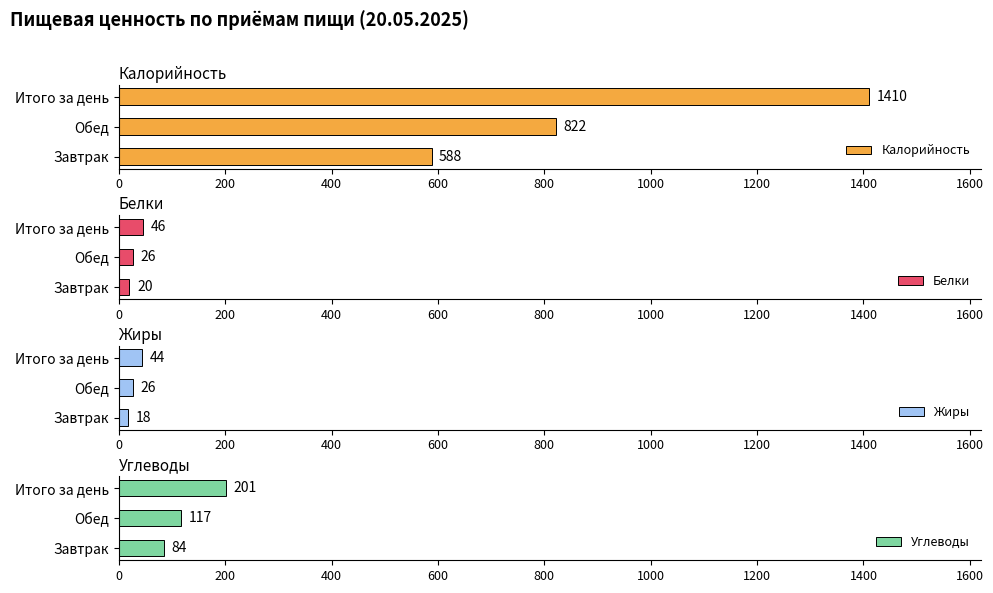

What is the sum of the Углеводы values at Обед and Итого за день?

318